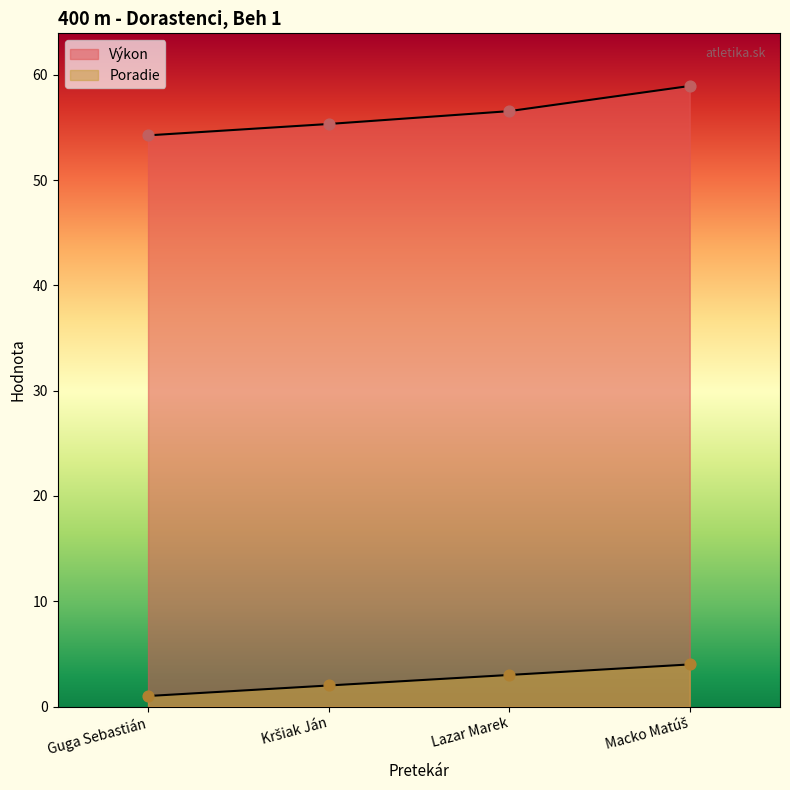

Which series contains the highest Y value?

Výkon